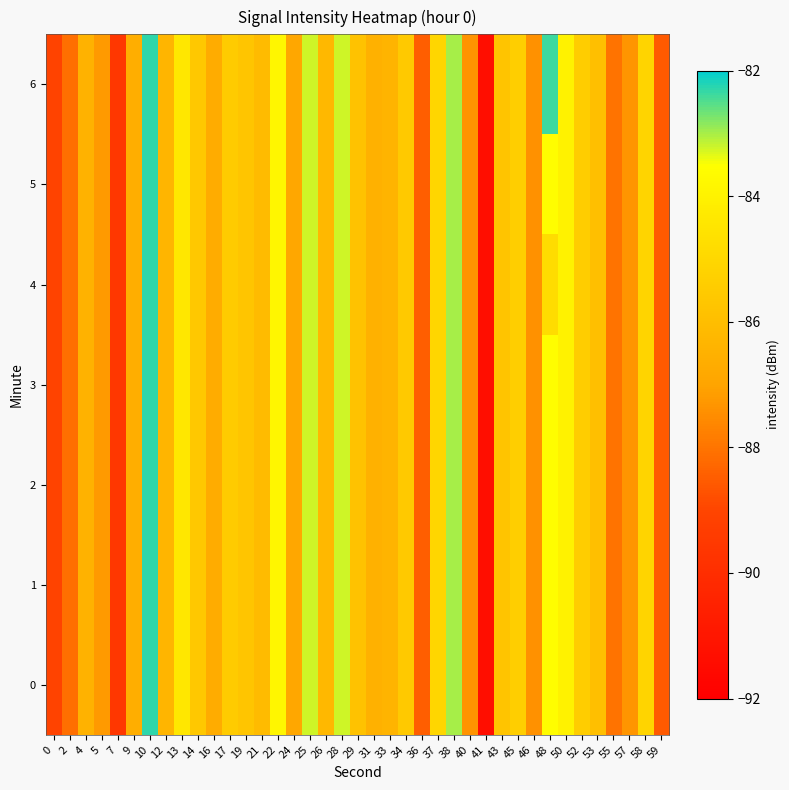

Which category has the highest value across all series?

10